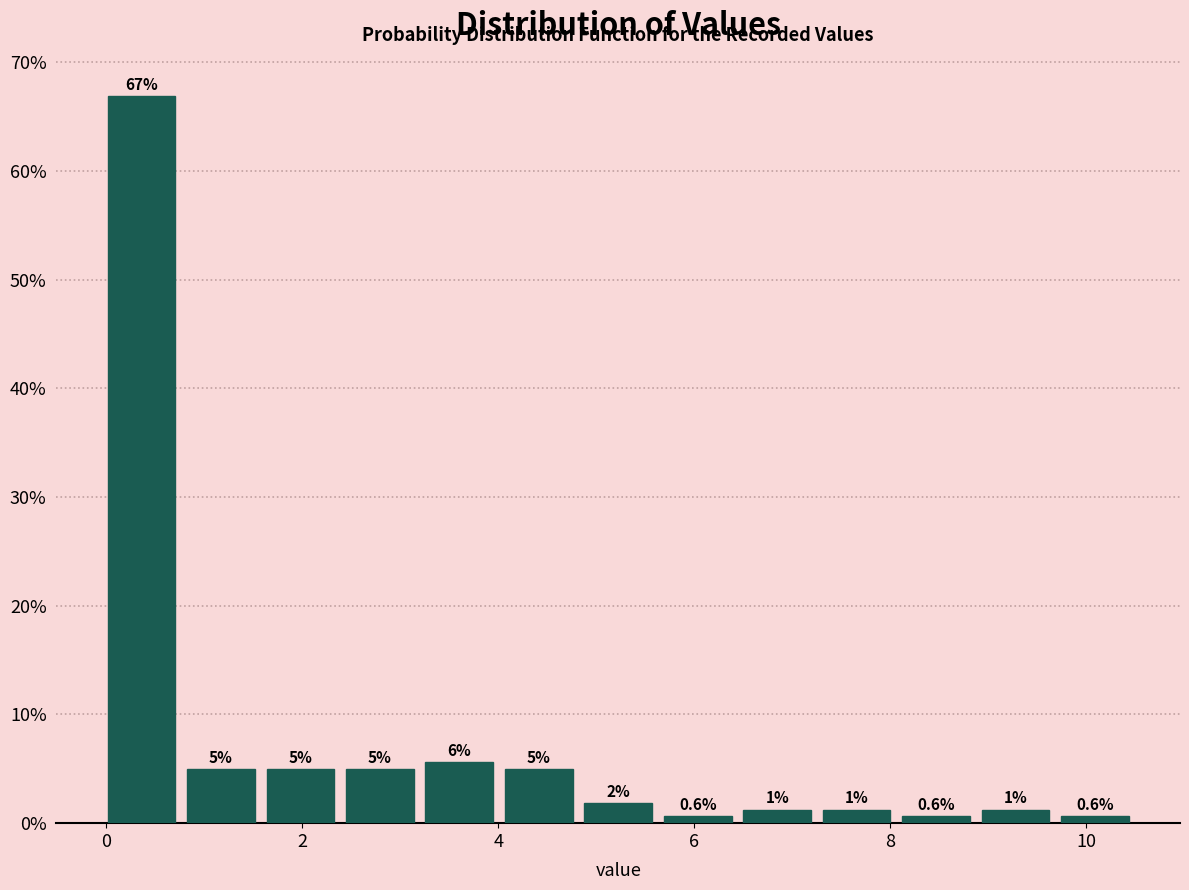

Over which range of the x-axis is the bar tallest?

0.0 to 0.8